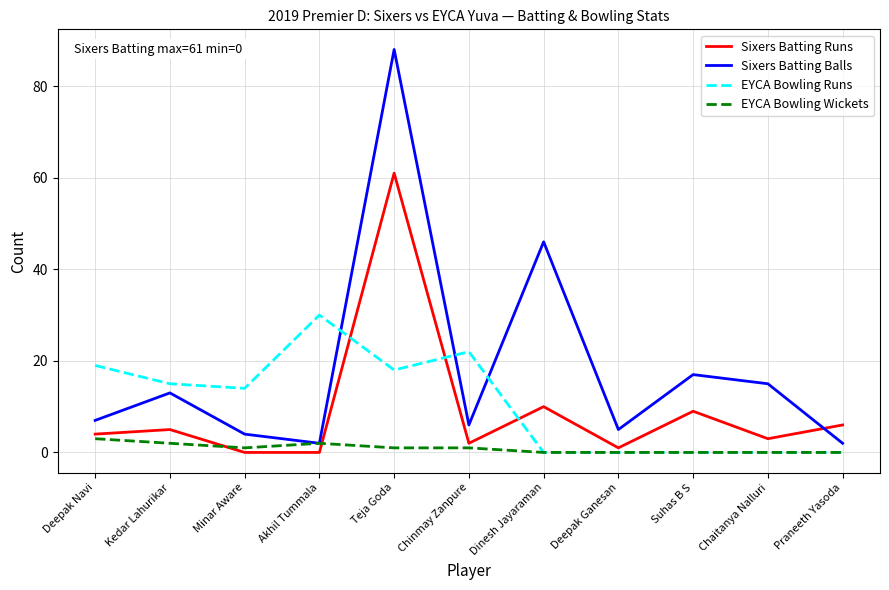

At Chinmay Zanpure, list the series in order from smallest to largest.

EYCA Bowling Wickets, Sixers Batting Runs, Sixers Batting Balls, EYCA Bowling Runs